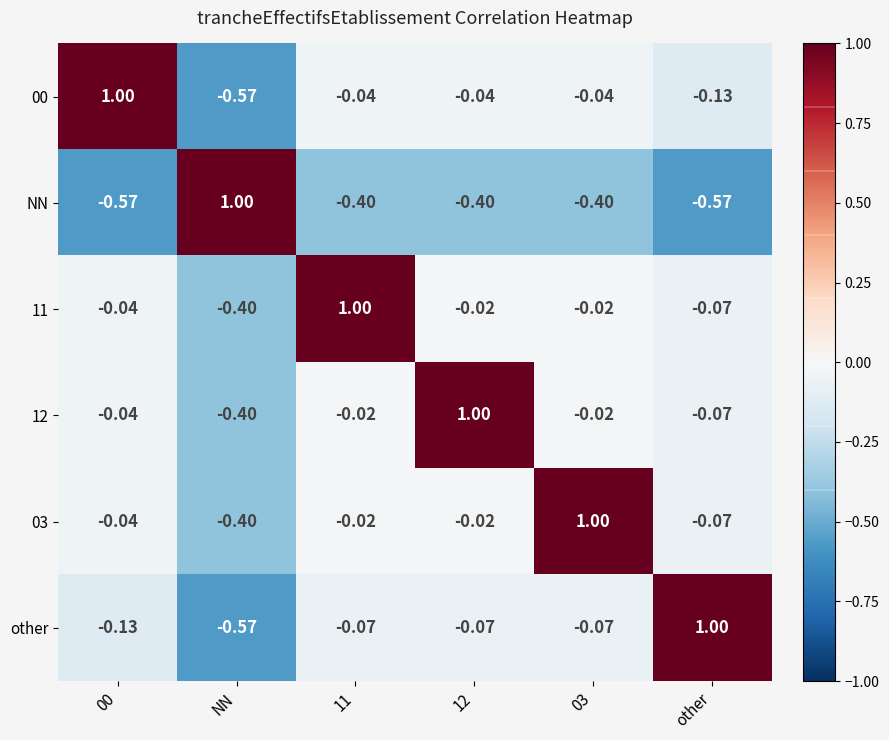

Is the value of NN at other greater than the value of 12 at 12?

No